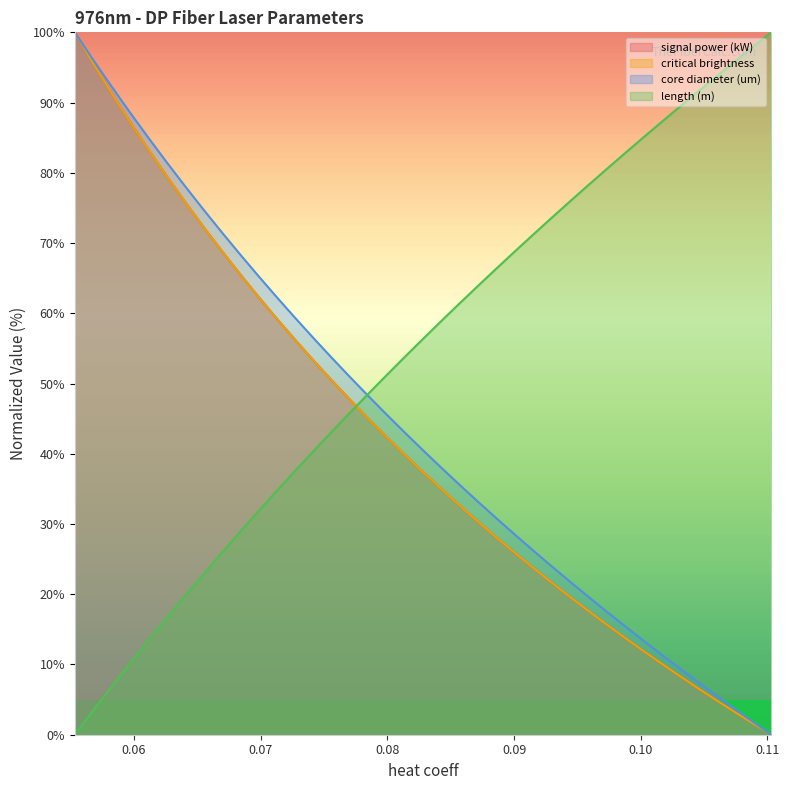

Count the number of categories in the chart.

39